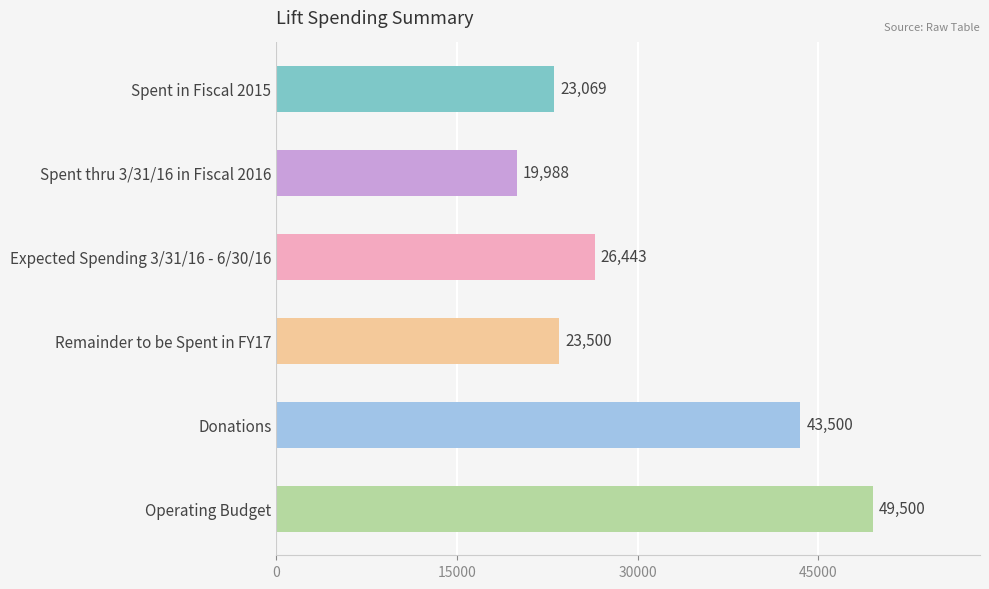

What is the label of the 4th bar from the bottom?

Expected Spending 3/31/16 - 6/30/16